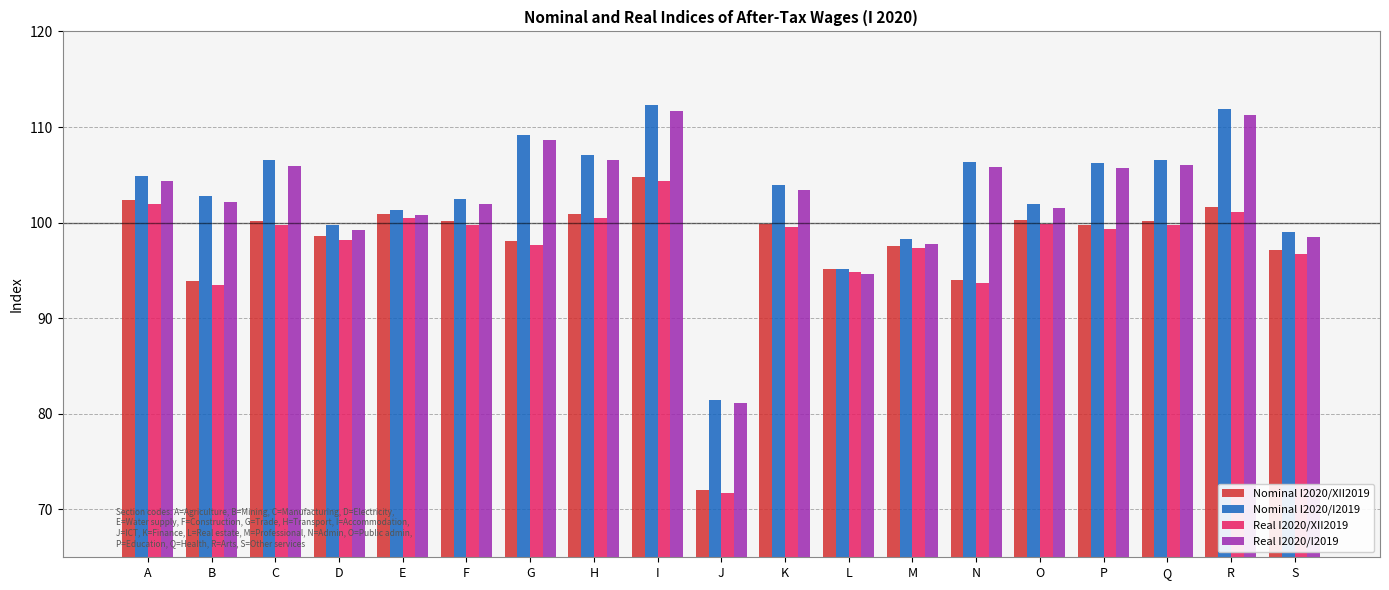

What is the average value of the Nominal I2020/I2019 series?

103.0